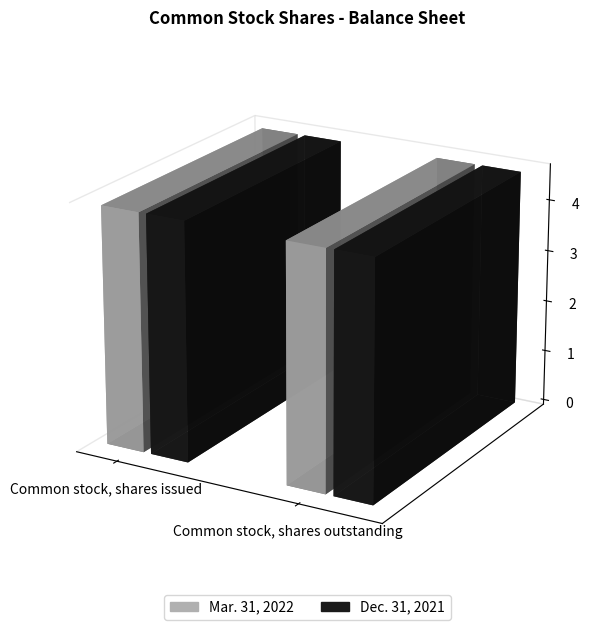

What is the total value across all series at Common stock, shares issued?

920757178